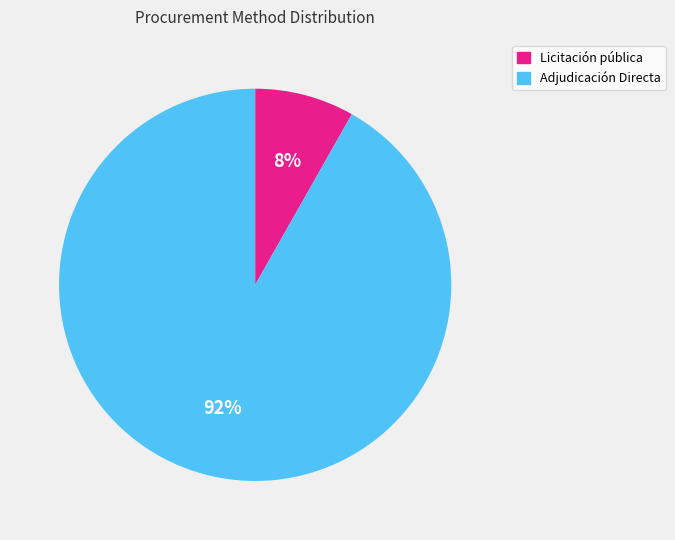

How many slices are in this pie chart?

2